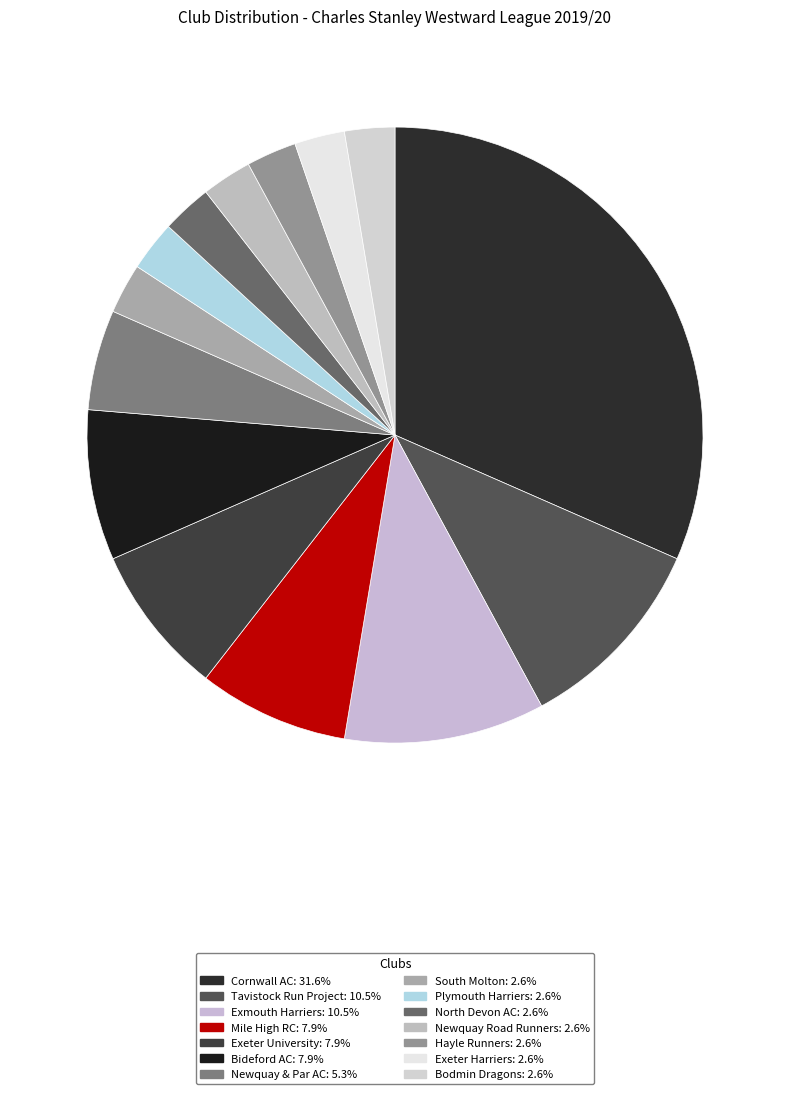

Which category has the biggest portion of the pie?

Cornwall AC